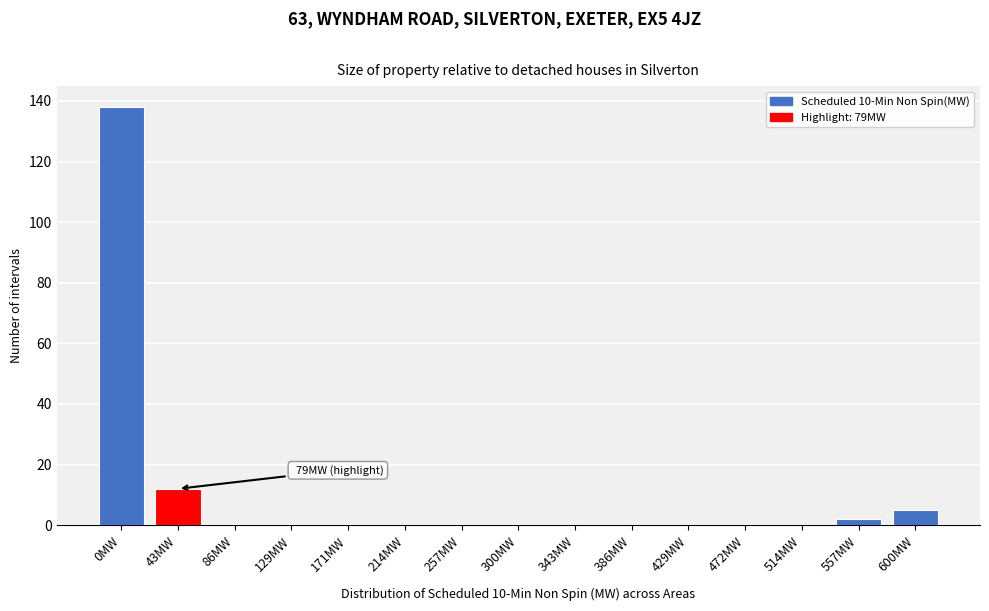

Reading left to right, what are all the values shown in this chart?

0MW=138	43MW=12	86MW=0	129MW=0	171MW=0	214MW=0	257MW=0	300MW=0	343MW=0	386MW=0	429MW=0	472MW=0	514MW=0	557MW=2	600MW=5